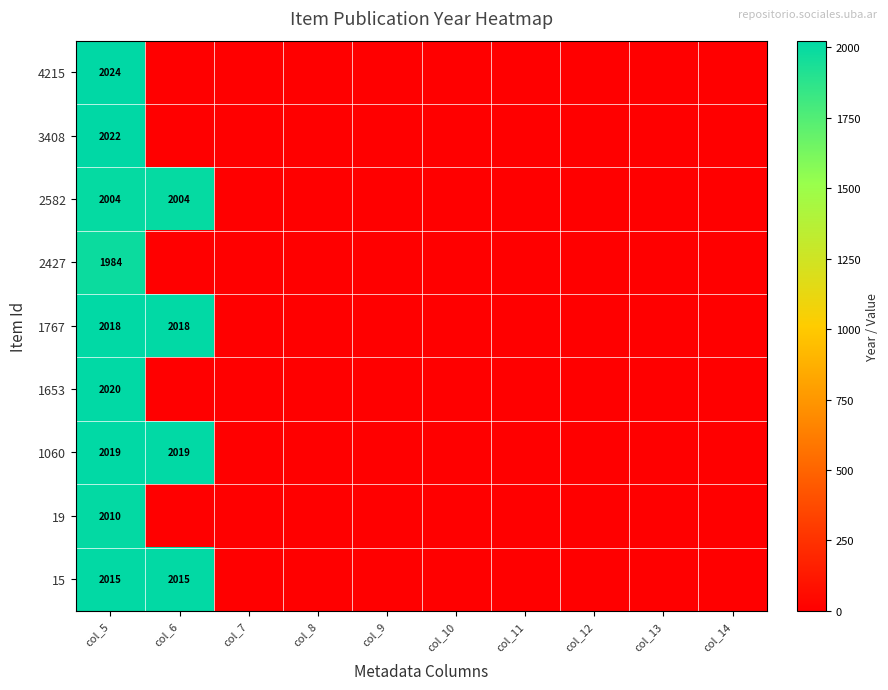

What is the total value across all series at col_5?

18116